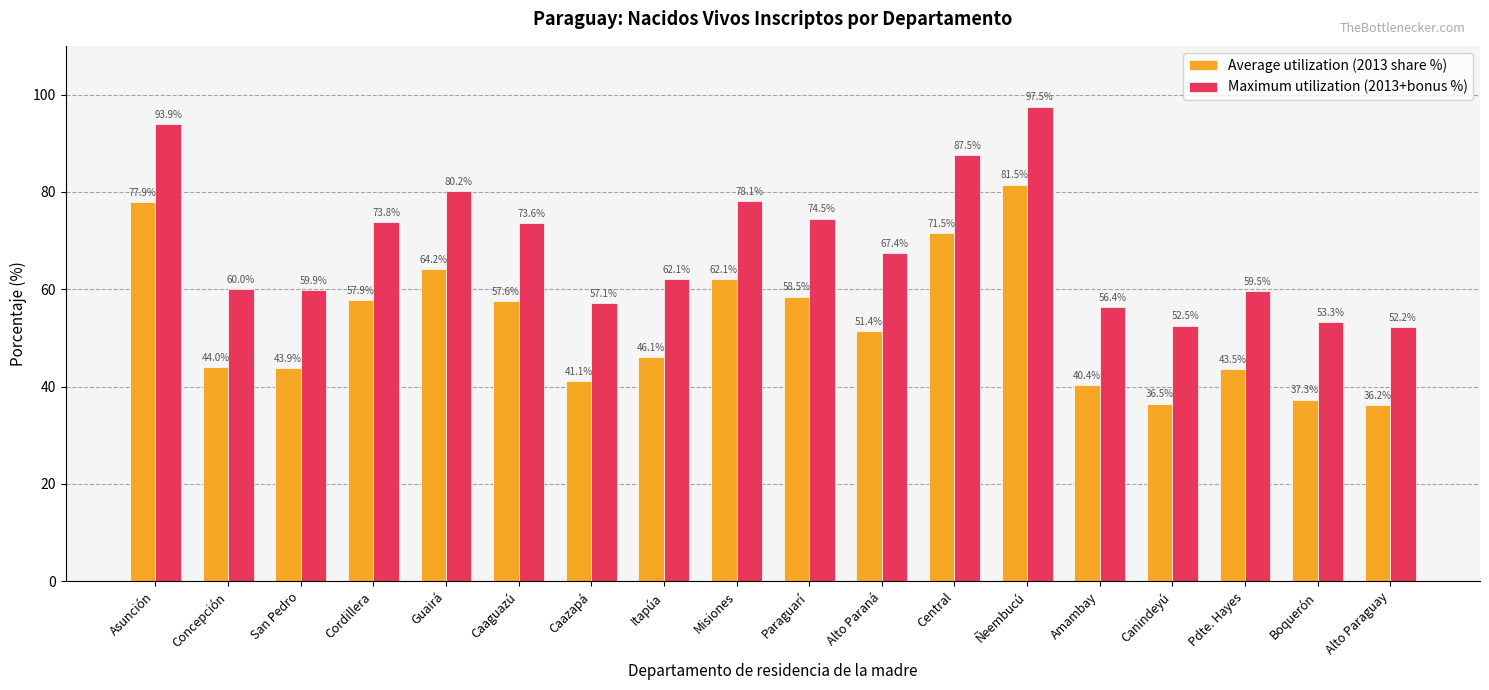

Where does the Average utilization (2013 share %) series first go above 51?

Asunción